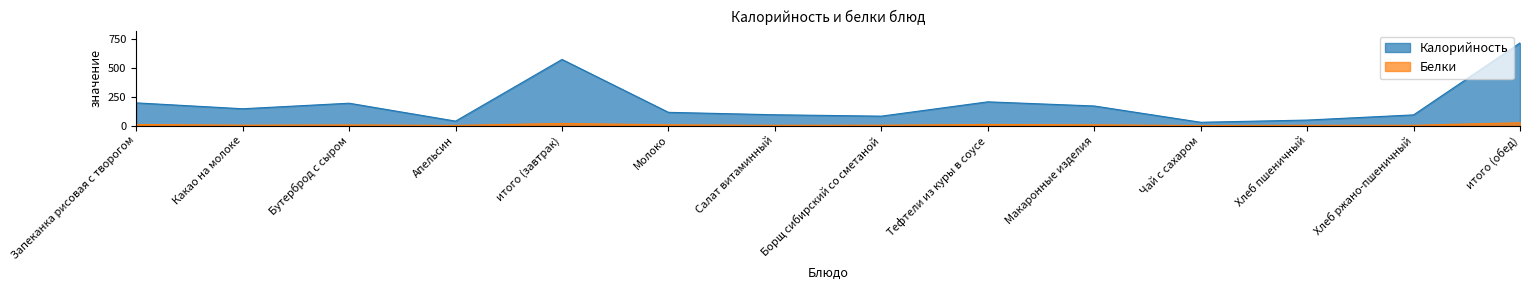

Reading left to right, transcribe all the data shown in this chart.

Калорийность: Запеканка рисовая с творогом=196	Какао на молоке=145	Бутерброд с сыром=193	Апельсин=38	итого (завтрак)=572	Молоко=114	Салат витаминный=93	Борщ сибирский со сметаной=81	Тефтели из куры в соусе=205	Макаронные изделия=169	Чай с сахаром=28	Хлеб пшеничный=47	Хлеб ржано-пшеничный=92	итого (обед)=715
Белки: Запеканка рисовая с творогом=9	Какао на молоке=3	Бутерброд с сыром=5	Апельсин=1	итого (завтрак)=18	Молоко=6	Салат витаминный=2	Борщ сибирский со сметаной=3	Тефтели из куры в соусе=9	Макаронные изделия=6	Чай с сахаром=0	Хлеб пшеничный=2	Хлеб ржано-пшеничный=2	итого (обед)=24